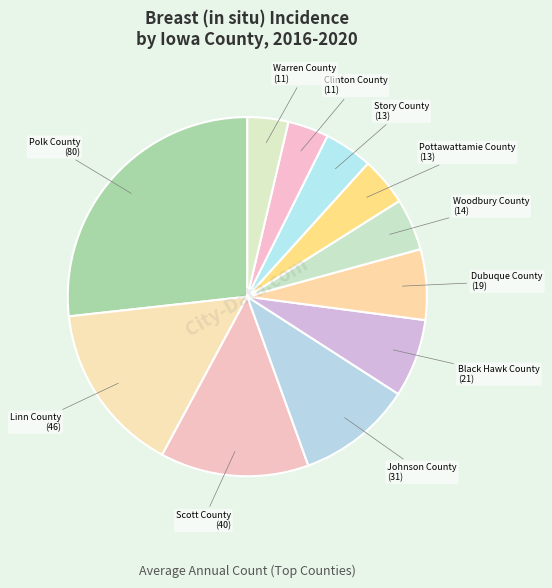

Is there any slice that represents more than half of the pie?

No